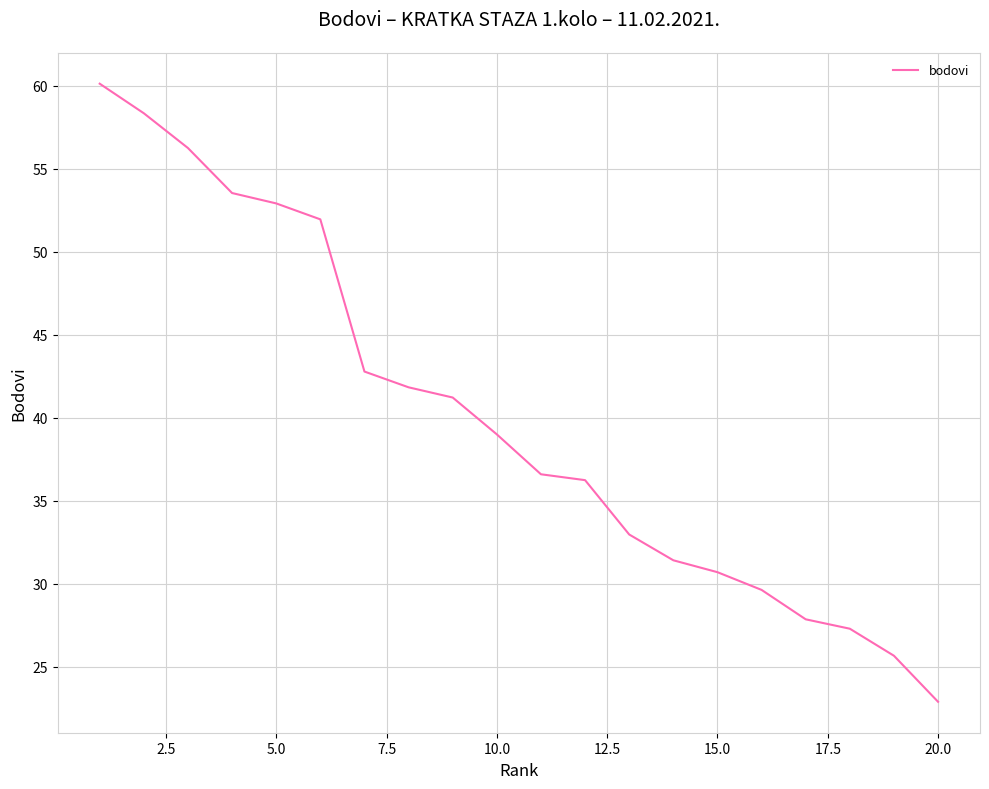

What is the minimum value shown in the chart?

22.9